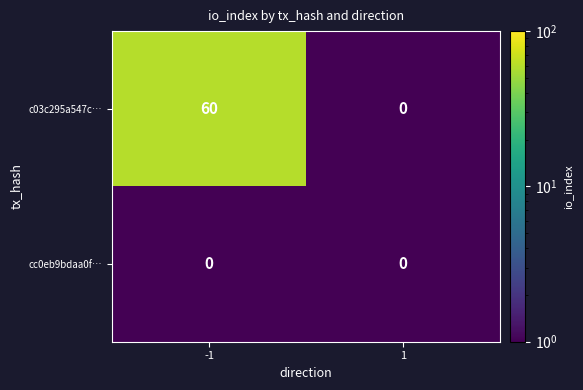

The c03c295a547c… series shows 35 at -1. True or false?

False